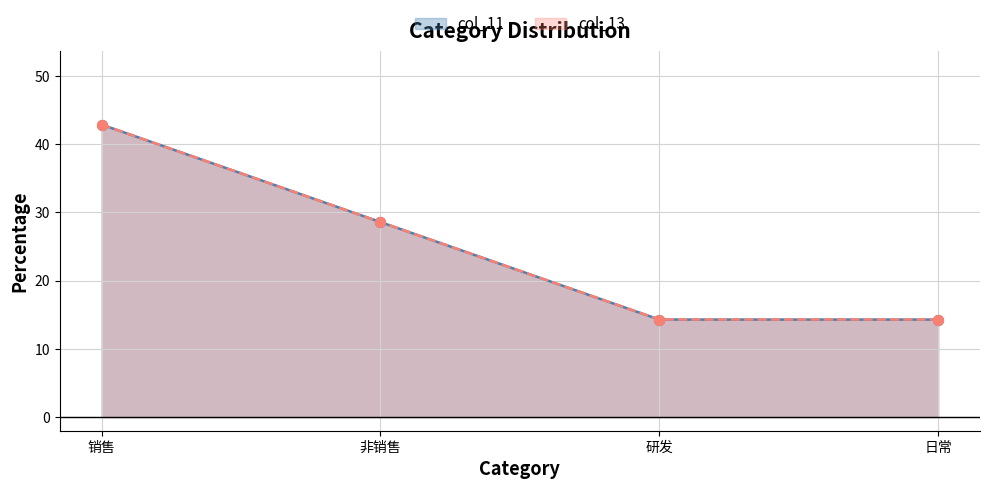

Which series contains the highest Y value?

col_13